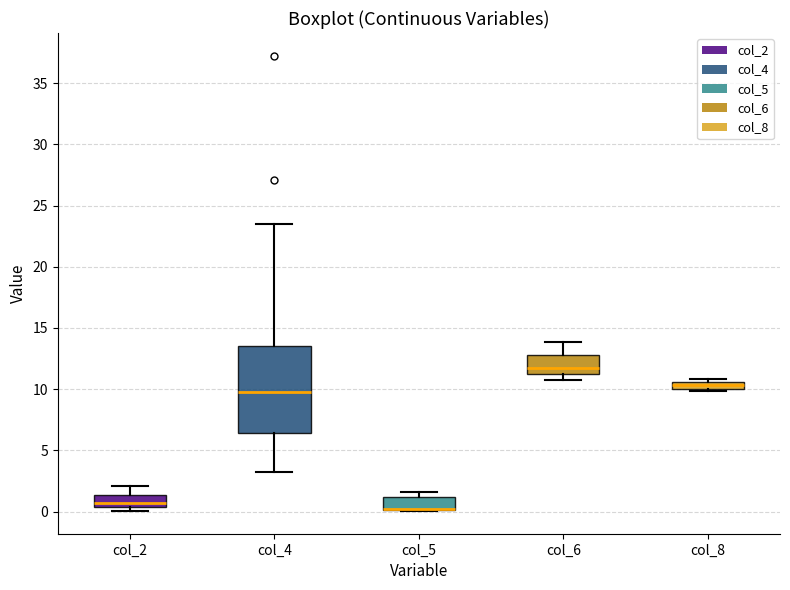

Where does the upper whisker of the box for col_2 end on the y-axis? The values are not printed on the chart, so give them approximately, as read against the axis.

2.0